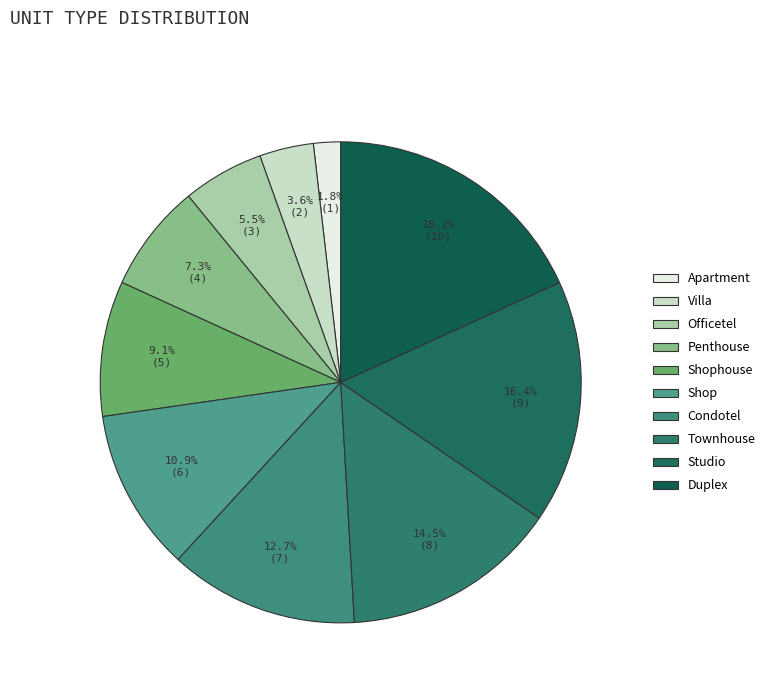

To the nearest percent, what portion does Townhouse represent?

15%